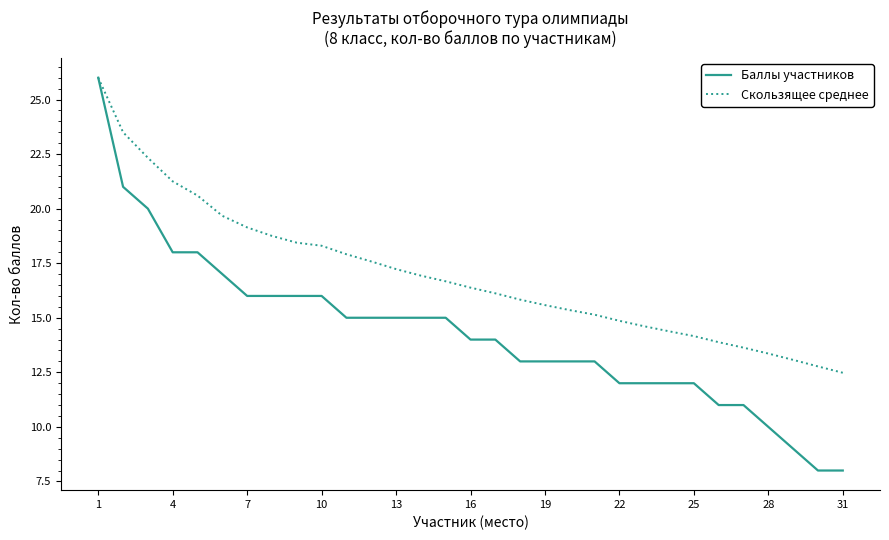

What is the greatest value displayed?

26.0